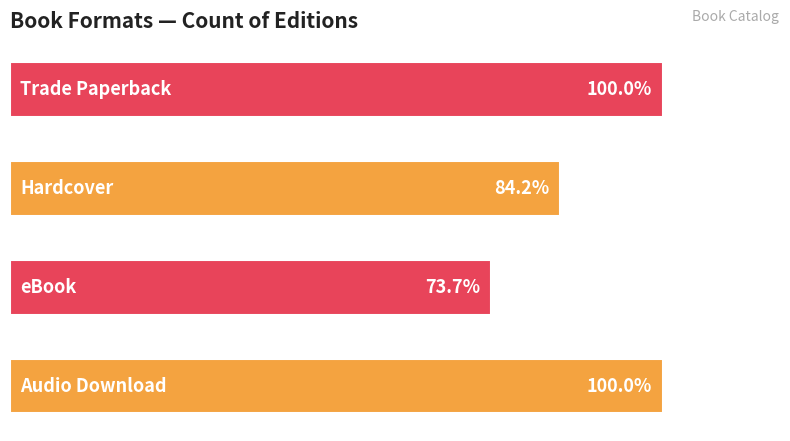

What is the greatest value displayed?

19